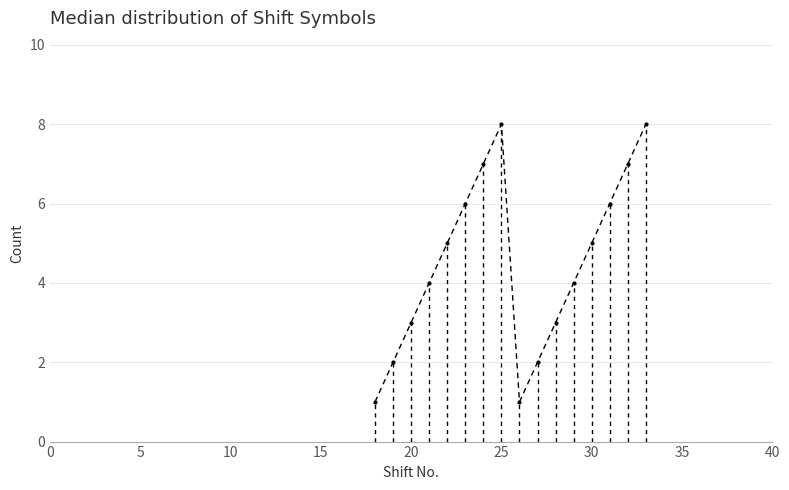

What is the maximum value shown in the chart?

8